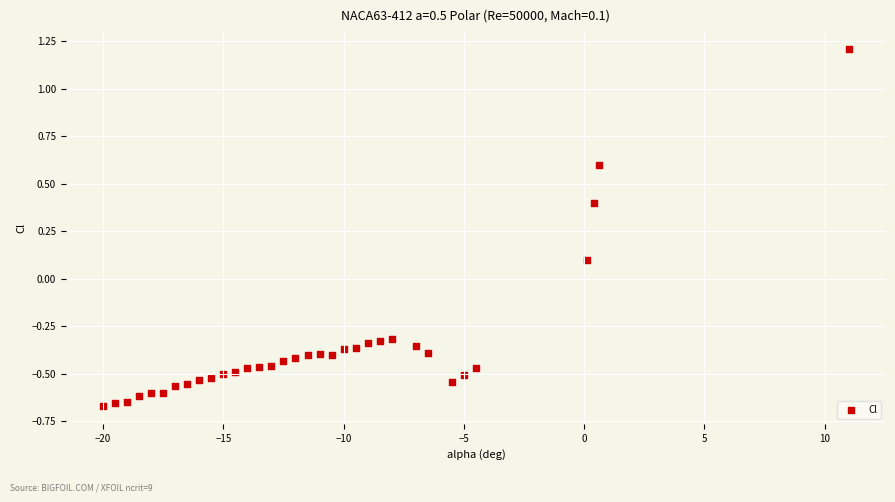

What is the range of X values (max minus min)?

31.0